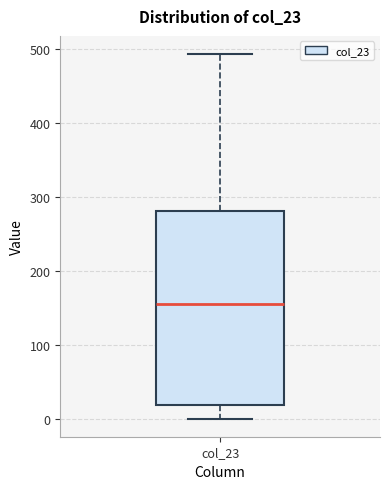

Read this box plot against the y-axis: the position of the median line, the range covered by the box, and the ends of both whiskers. The values are not printed on the chart, so give them approximately, as read against the axis.

median 150, box 20 to 280, whiskers 0 to 490